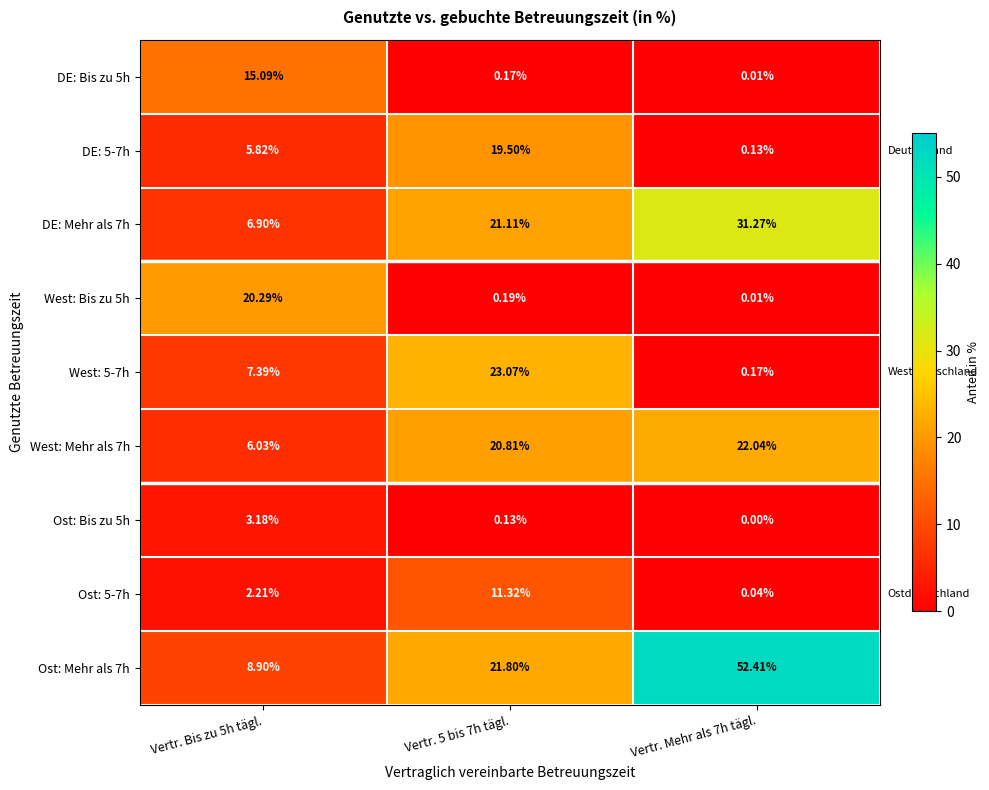

What is the difference between the highest and lowest values at Vertr. 5 bis 7h tägl.?

22.9